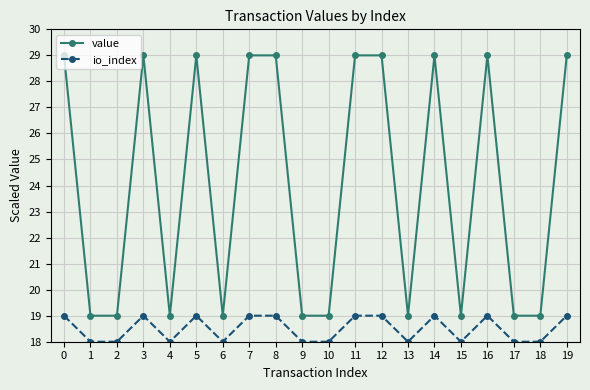

Reading left to right, extract all data points from this chart.

value: 0=29	1=19	2=19	3=29	4=19	5=29	6=19	7=29	8=29	9=19	10=19	11=29	12=29	13=19	14=29	15=19	16=29	17=19	18=19	19=29
io_index: 0=19	1=18	2=18	3=19	4=18	5=19	6=18	7=19	8=19	9=18	10=18	11=19	12=19	13=18	14=19	15=18	16=19	17=18	18=18	19=19